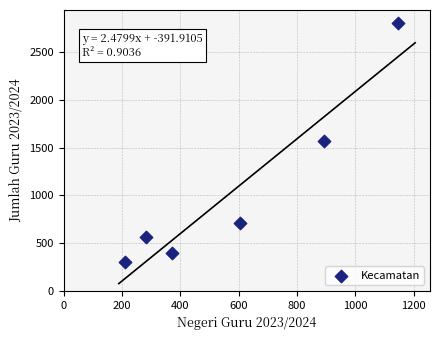

What is the range of Y values (max minus min)?

2504